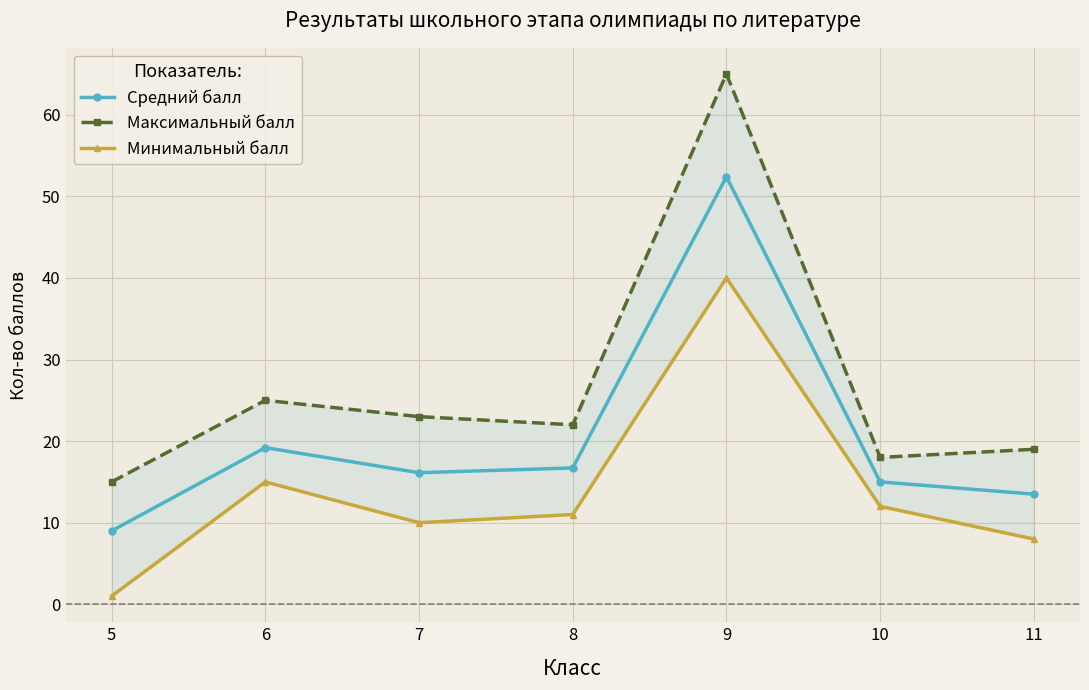

True or false: Максимальный балл and Минимальный балл cross at least once.

False